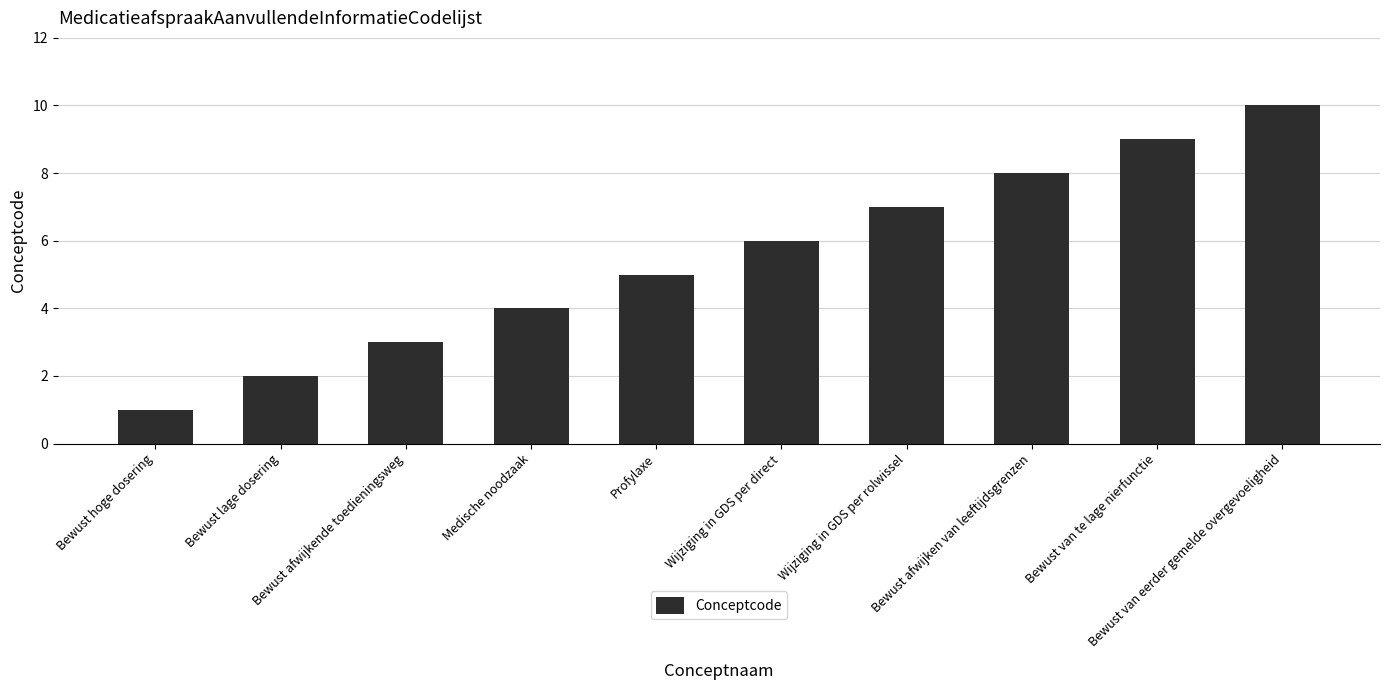

Rank the categories by value from lowest to highest.

Bewust hoge dosering, Bewust lage dosering, Bewust afwijkende toedieningsweg, Medische noodzaak, Profylaxe, Wijziging in GDS per direct, Wijziging in GDS per rolwissel, Bewust afwijken van leeftijdsgrenzen, Bewust van te lage nierfunctie, Bewust van eerder gemelde overgevoeligheid